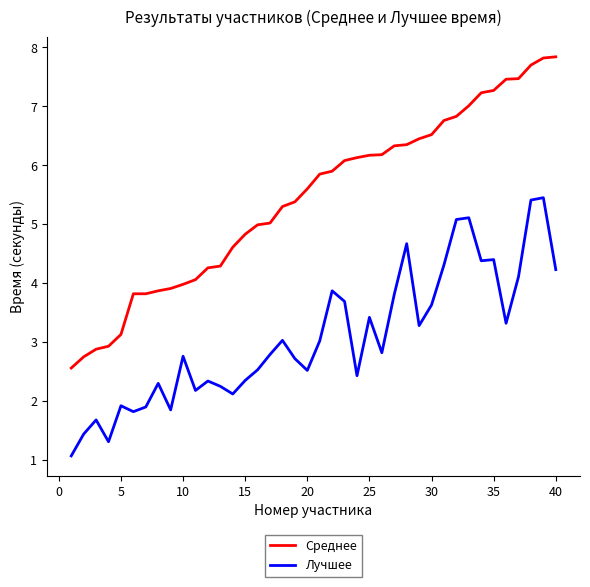

What is the maximum value for Среднее?

7.8